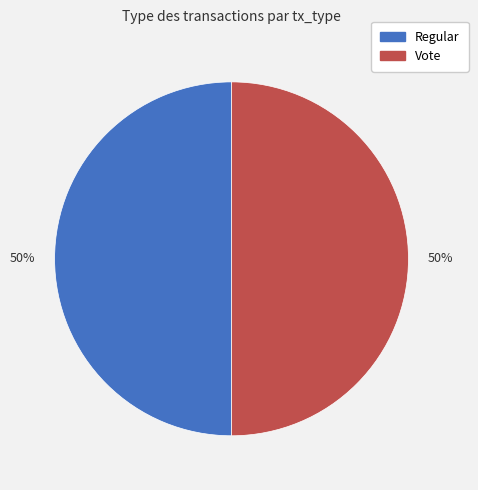

Combined, do Vote and Regular account for over 50%?

Yes